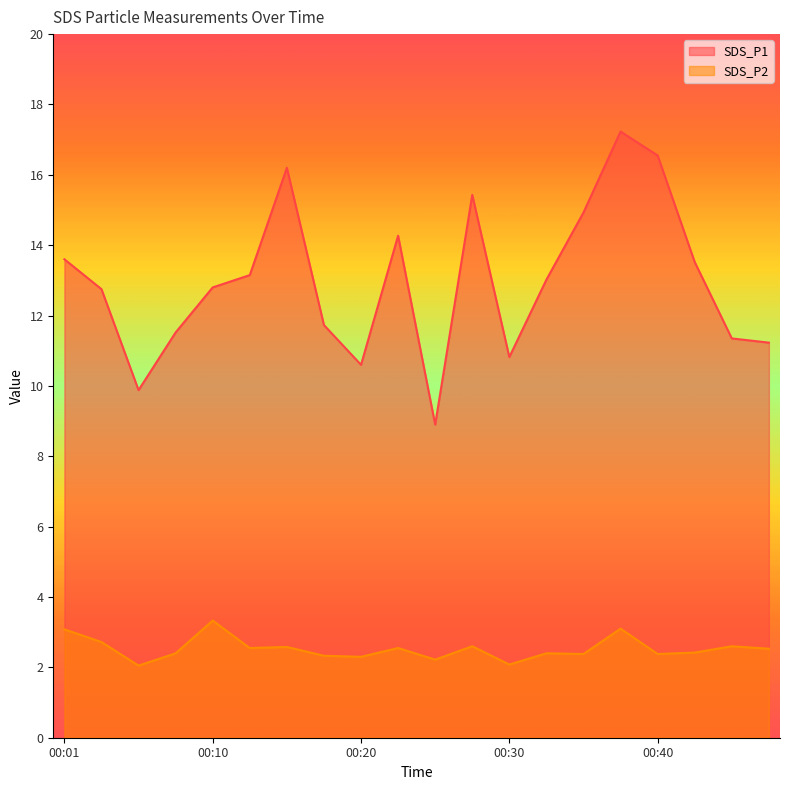

Reading right to left, extract all data points from this chart.

SDS_P1: 11.2	11.3	13.5	16.6	17.2	14.9	13.0	10.8	15.4	8.9	14.3	10.6	11.7	16.2	13.2	12.8	11.5	9.9	12.8	13.6
SDS_P2: 2.5	2.6	2.4	2.4	3.1	2.4	2.4	2.1	2.6	2.2	2.5	2.3	2.3	2.6	2.5	3.3	2.4	2.0	2.7	3.1